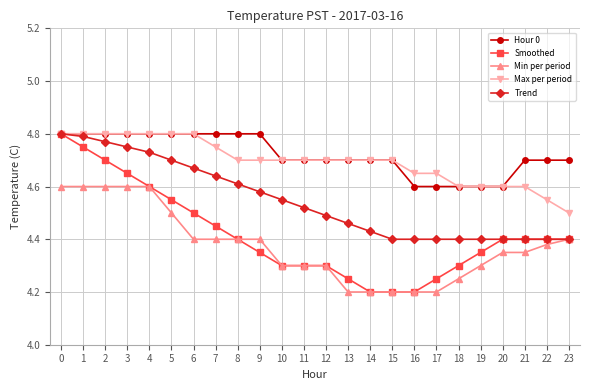

At how many categories does at least one series exceed 4?

24